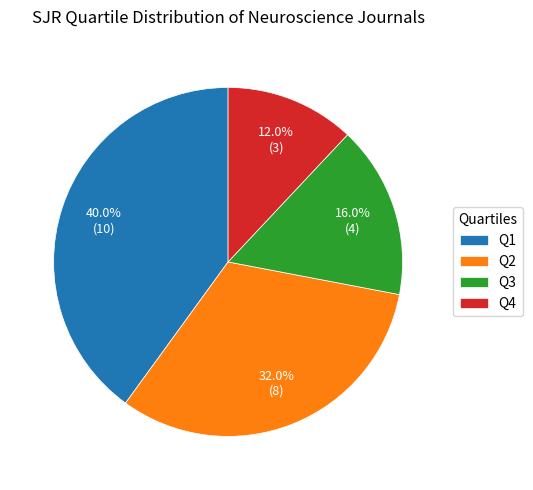

Which slice is the largest?

Q1